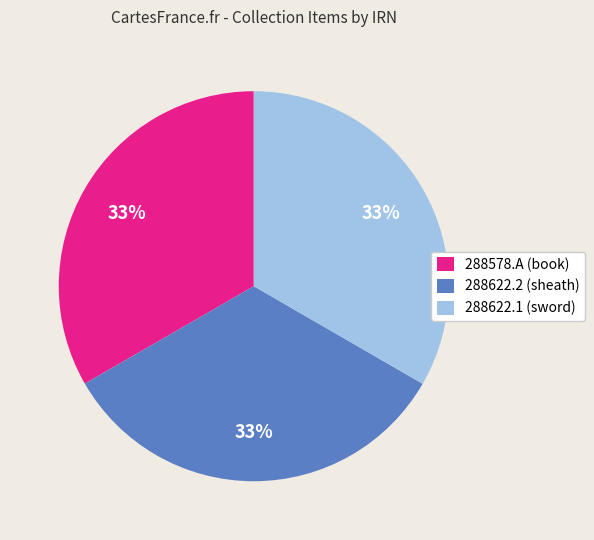

Combined, do 288578.A (book) and 288622.2 (sheath) account for over 50%?

Yes